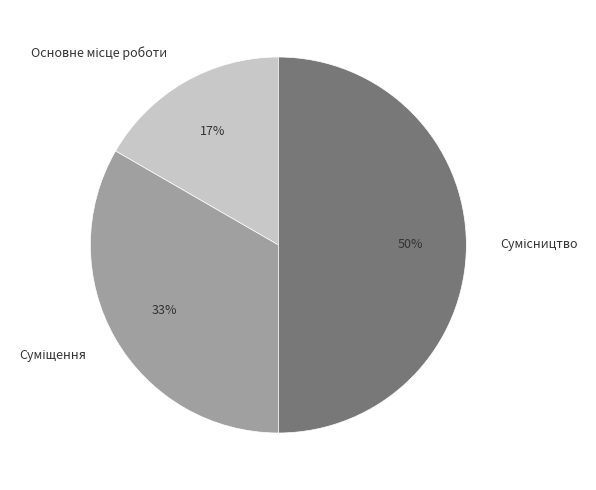

Count the number of slices in the pie.

3